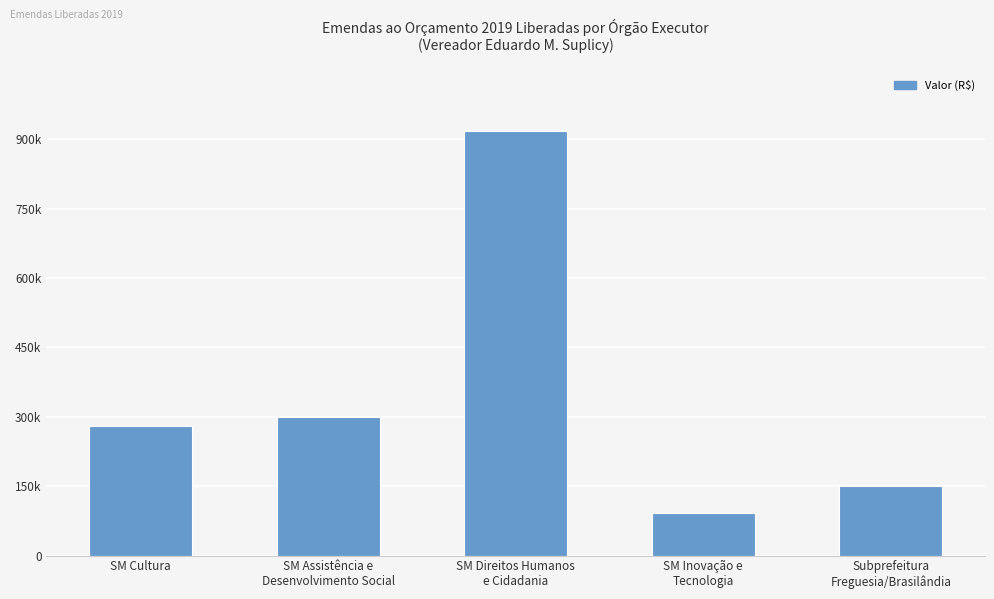

What value does the data have at Subprefeitura
Freguesia/Brasilândia, to the nearest 10?

150000